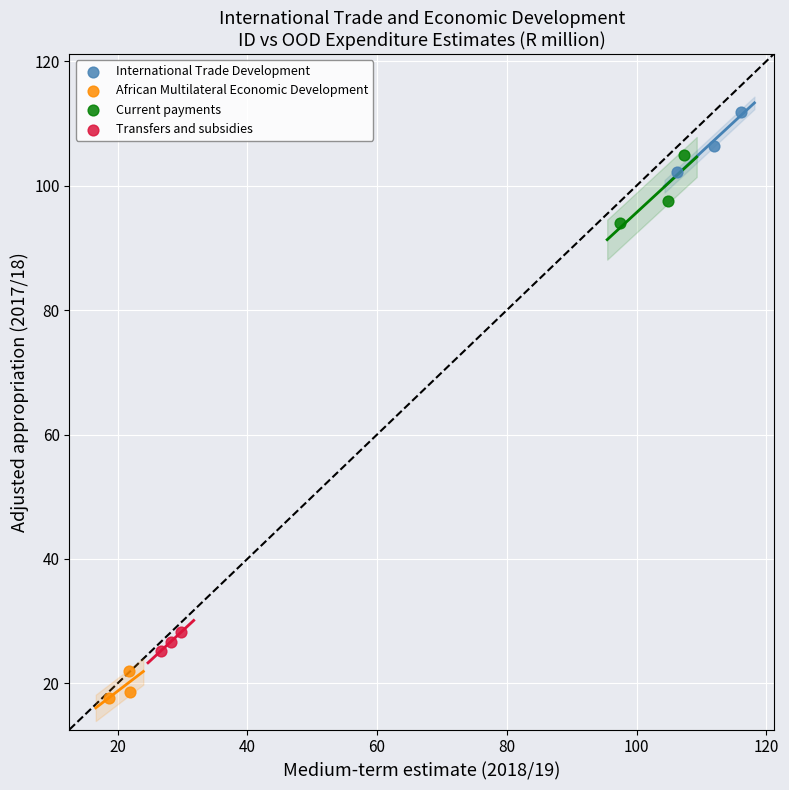

Which series has the largest Y range (max minus min)?

Current payments